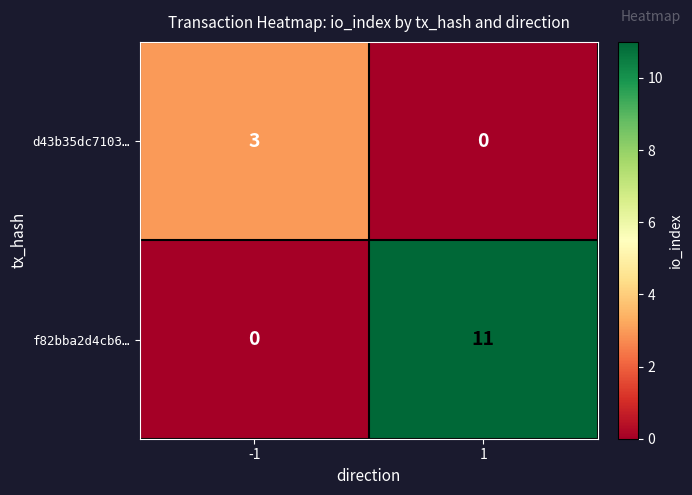

Rank the categories by d43b35dc7103… value from highest to lowest.

-1, 1